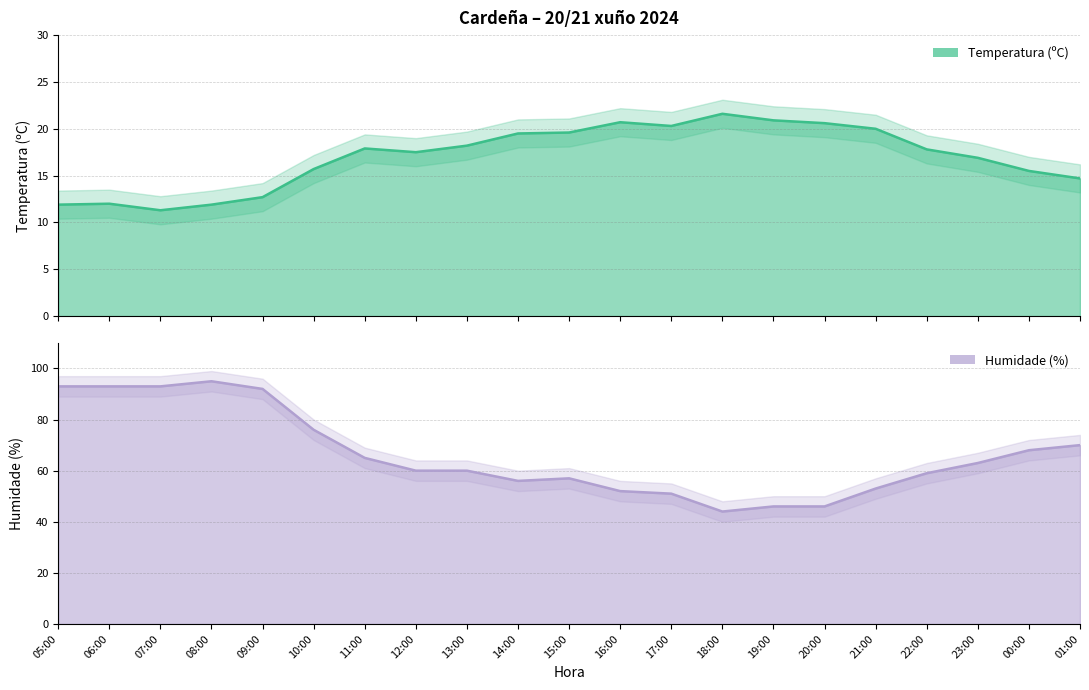

Which category has the lowest value in the Temperatura (ºC) series?

07:00